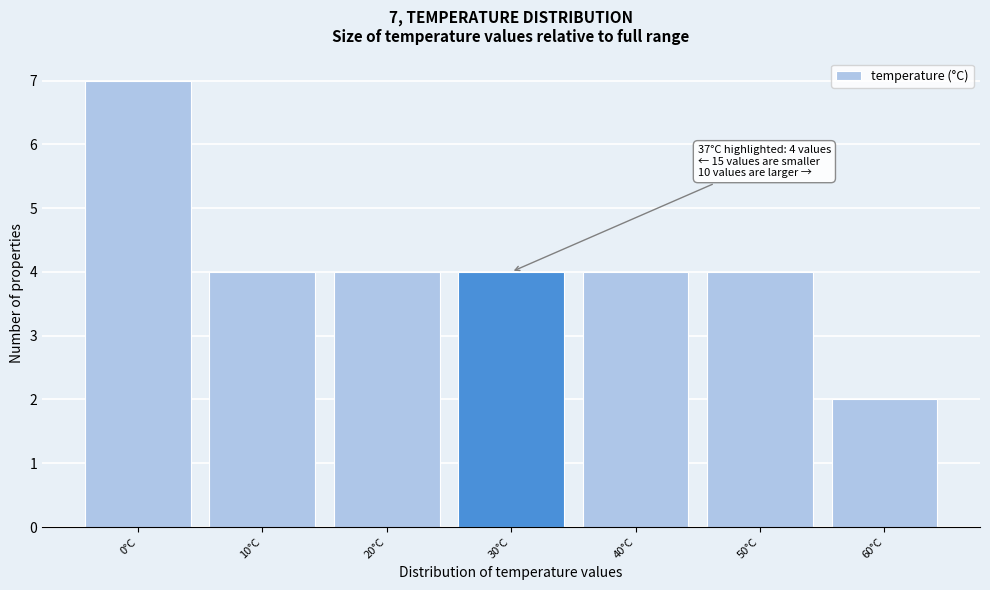

Reading left to right, extract all data points from this chart.

7	4	4	4	4	4	2